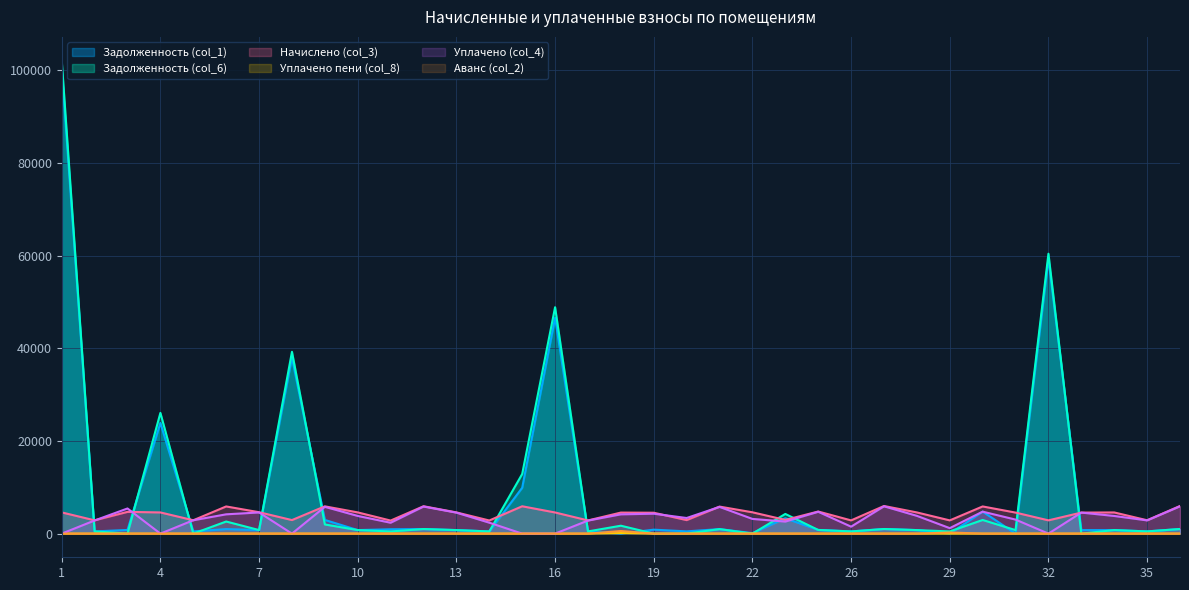

Reading right to left, transcribe all the data shown in this chart.

Задолженность (col_1): 36=994.3	35=481.1	34=762.1	33=757.0	32=59328.6	31=0.0	30=4755.6	29=0.0	28=762.1	27=994.3	26=476.0	25=795.5	23=3313.0	22=104.9	21=972.5	20=486.3	19=853.9	18=0.0	17=474.7	16=46586.4	15=9893.3	14=472.1	13=763.4	12=985.3	11=939.2	10=763.4	9=2955.0	8=38005.7	7=769.8	6=977.6	5=481.1	4=23881.1	3=787.7	2=478.6	1=100407.9
Задолженность (col_6): 36=994.3	35=481.1	34=762.1	33=0.0	32=60410.9	31=757.0	30=2947.0	29=476.0	28=762.1	27=994.3	26=476.0	25=795.5	23=4248.7	22=0.0	21=972.5	20=0.0	19=0.0	18=1708.3	17=474.7	16=48868.9	15=12870.5	14=472.1	13=763.4	12=985.3	11=469.9	10=763.4	9=1976.9	8=39248.7	7=769.8	6=2613.5	5=0.0	4=26056.9	3=0.0	2=478.6	1=102108.3
Начислено (col_3): 36=5966.0	35=2886.8	34=4572.6	33=4541.8	32=2863.7	31=4541.8	30=5865.9	29=2855.9	28=4572.6	27=5966.0	26=2855.9	25=4772.8	23=2956.0	22=4603.4	21=5835.1	20=2917.6	19=4511.0	18=4541.8	17=2848.3	16=4564.9	15=5904.4	14=2832.8	13=4580.3	12=5912.0	11=2817.5	10=4580.3	9=5889.0	8=2925.2	7=4618.8	6=5865.9	5=2886.8	4=4572.6	3=4695.8	2=2871.4	1=4580.3
Уплачено пени (col_8): 36=0.0	35=0.0	34=0.0	33=0.0	32=0.0	31=0.0	30=0.0	29=0.0	28=0.0	27=0.0	26=0.0	25=0.0	23=0.0	22=0.0	21=0.0	20=0.0	19=0.2	18=122.8	17=0.0	16=0.0	15=0.0	14=0.0	13=0.2	12=0.0	11=0.0	10=0.0	9=0.0	8=0.0	7=0.0	6=0.0	5=0.0	4=0.0	3=4.2	2=0.0	1=0.0
Уплачено (col_4): 36=5898.6	35=2854.2	34=3810.5	33=4541.8	32=0.0	31=3027.9	30=4741.6	29=1183.1	28=3836.7	27=5898.6	26=1500.0	25=4718.8	23=2600.0	22=3173.8	21=5769.1	20=3370.8	19=4299.8	18=4162.2	17=2816.1	16=0.0	15=0.0	14=2360.7	13=4528.4	12=5845.2	11=2347.9	10=3816.9	9=5783.4	8=0.0	7=4566.6	6=4166.6	5=2886.8	4=0.0	3=5428.0	2=2838.9	1=0.0
Аванс (col_2): 36=0.0	35=0.0	34=0.0	33=0.0	32=0.0	31=0.0	30=0.0	29=244.9	28=0.0	27=0.0	26=0.0	25=0.0	23=0.0	22=0.0	21=0.0	20=0.0	19=0.0	18=562.7	17=0.0	16=0.0	15=0.0	14=0.0	13=0.0	12=0.0	11=0.0	10=0.0	9=0.0	8=0.0	7=0.0	6=0.0	5=0.0	4=0.0	3=0.0	2=0.0	1=0.0